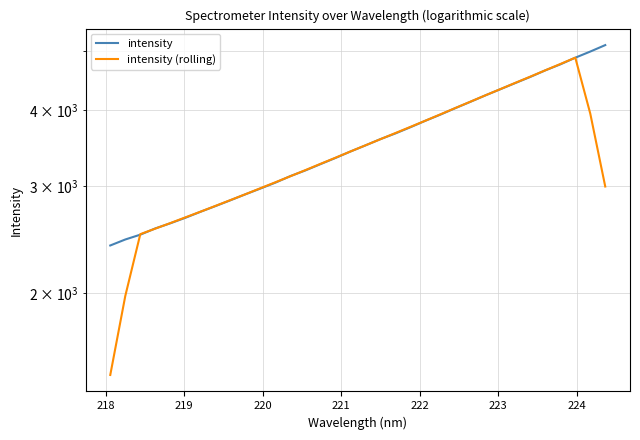

How many distinct data groups are displayed?

2